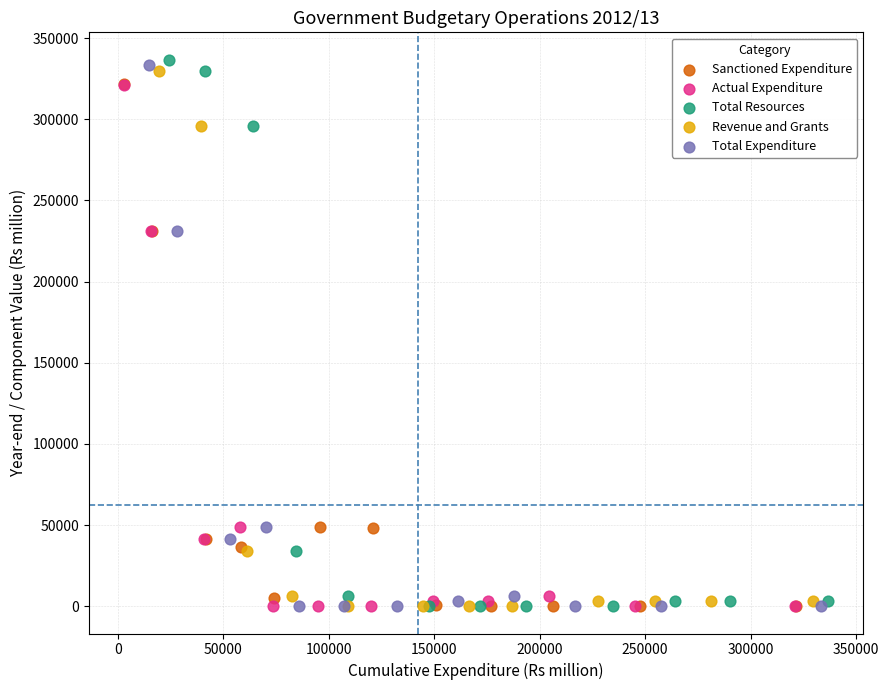

Which series contains the highest Y value?

Total Resources